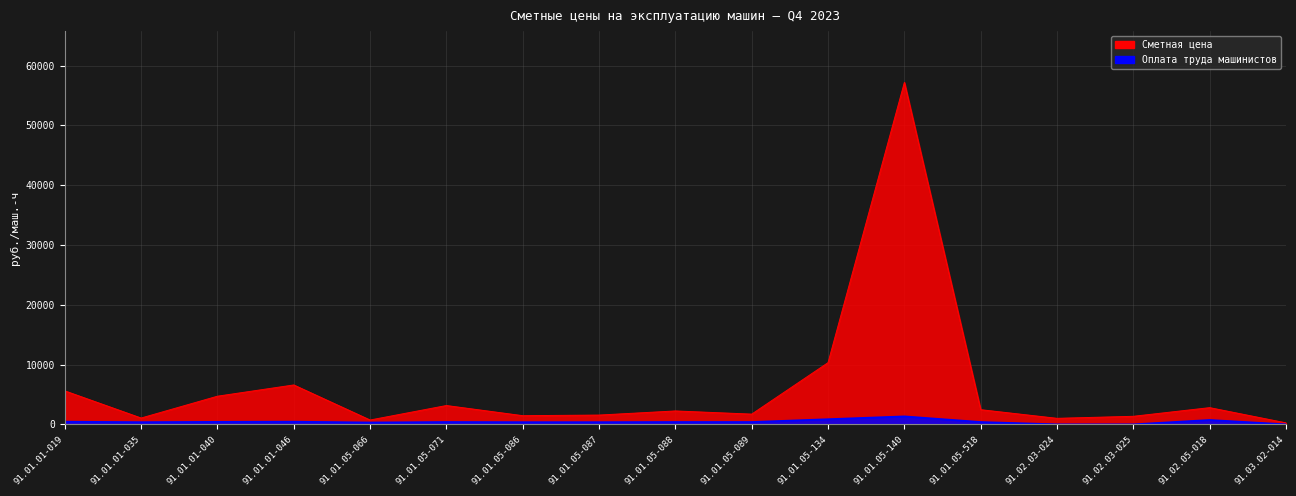

What position from the right is 91.01.05-140?

6